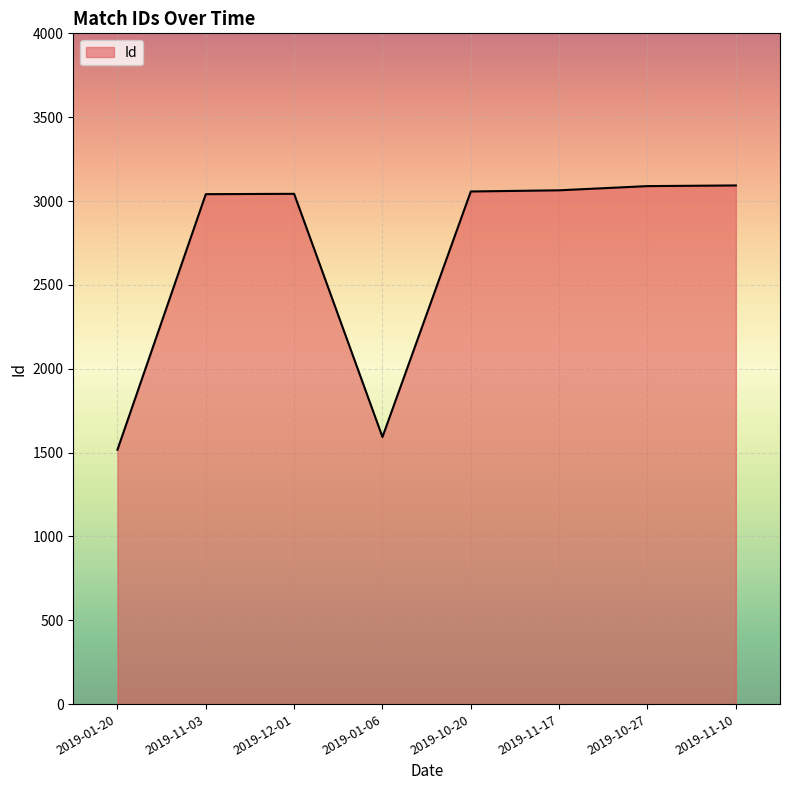

What is the sum of the values at 2019-10-20 and 2019-12-01?

6100